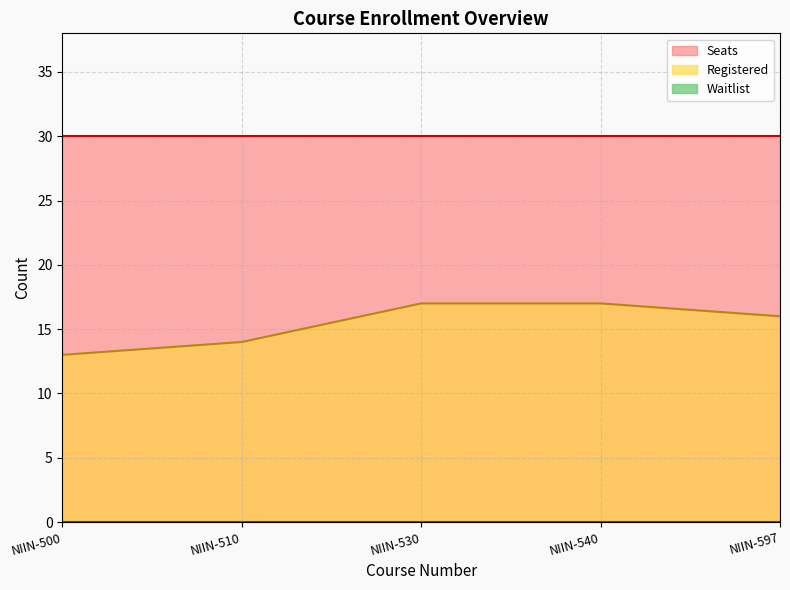

What are all the series names shown in the legend?

Registered, Seats, Waitlist